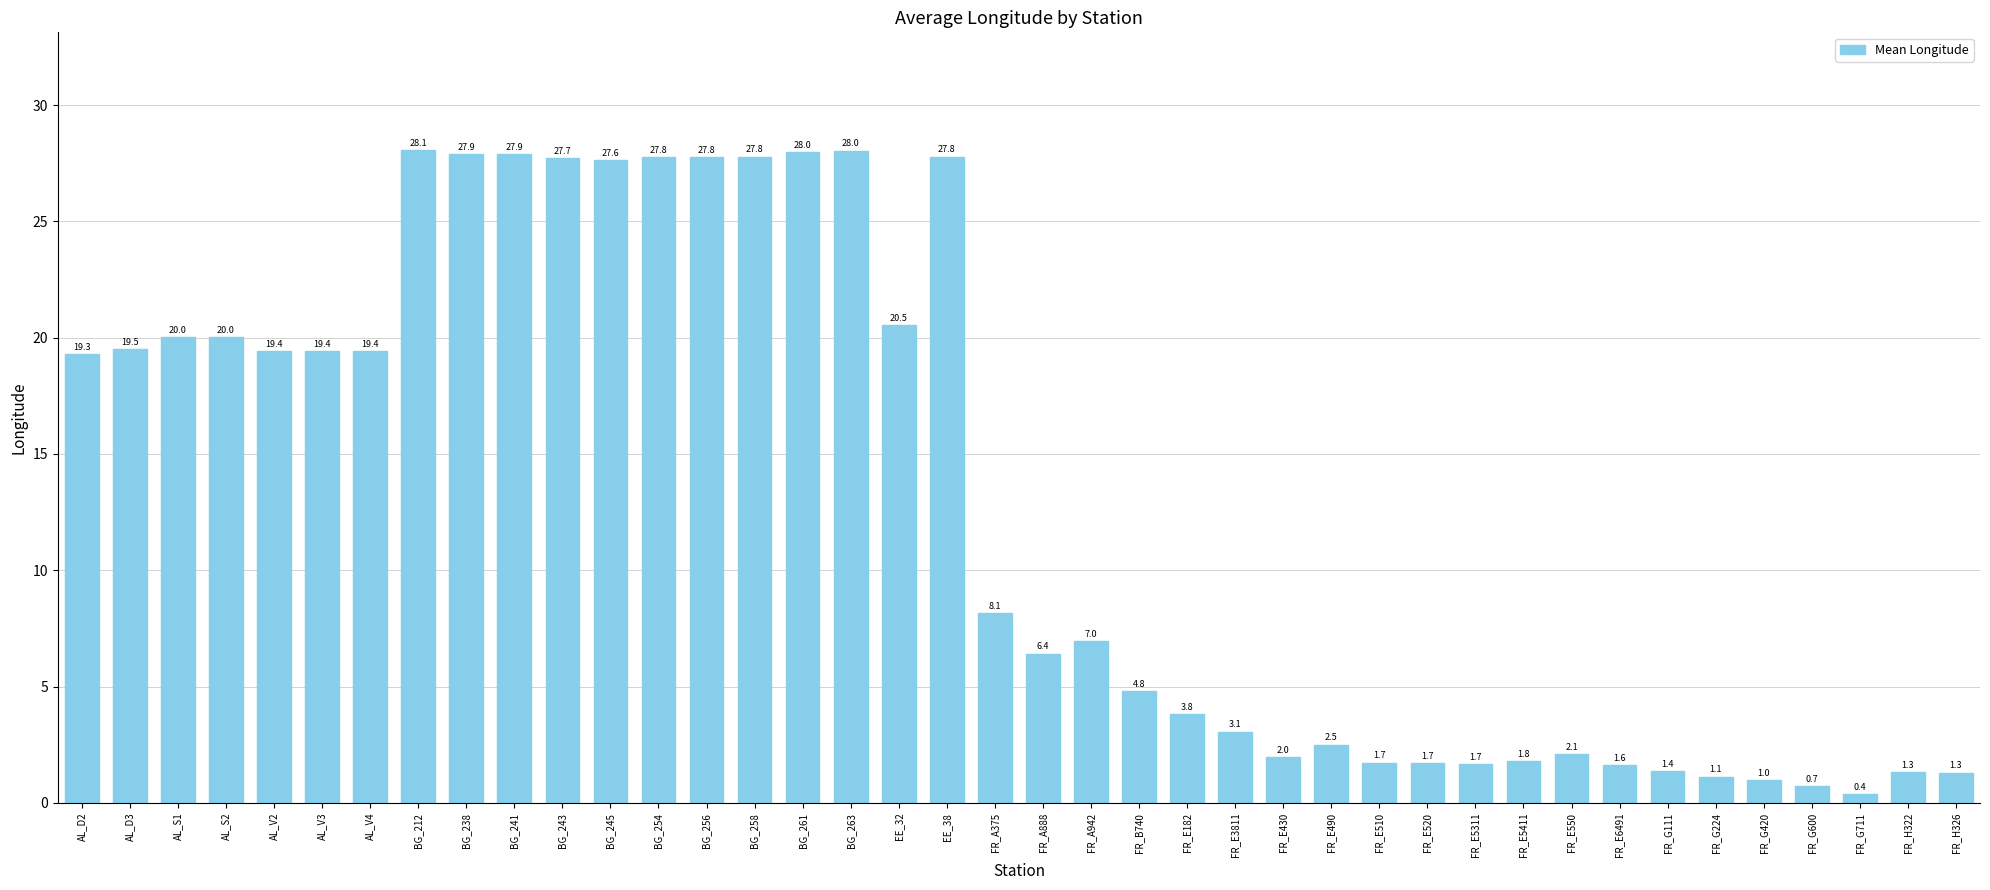

True or false: the data shows 1.4 at FR_G111.

True